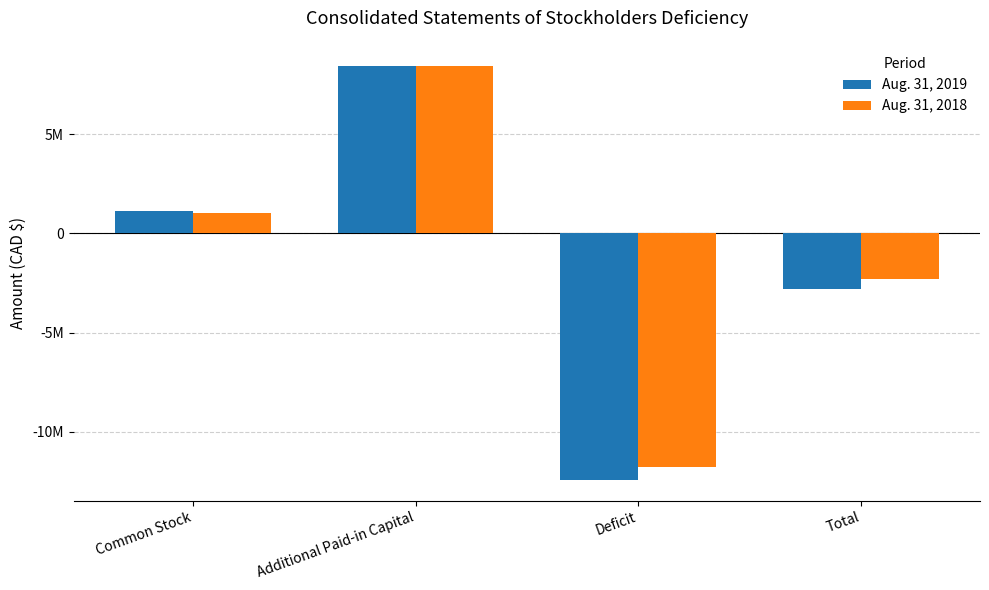

Is the value of Aug. 31, 2019 at Total greater than the value of Aug. 31, 2018 at Additional Paid-in Capital?

No